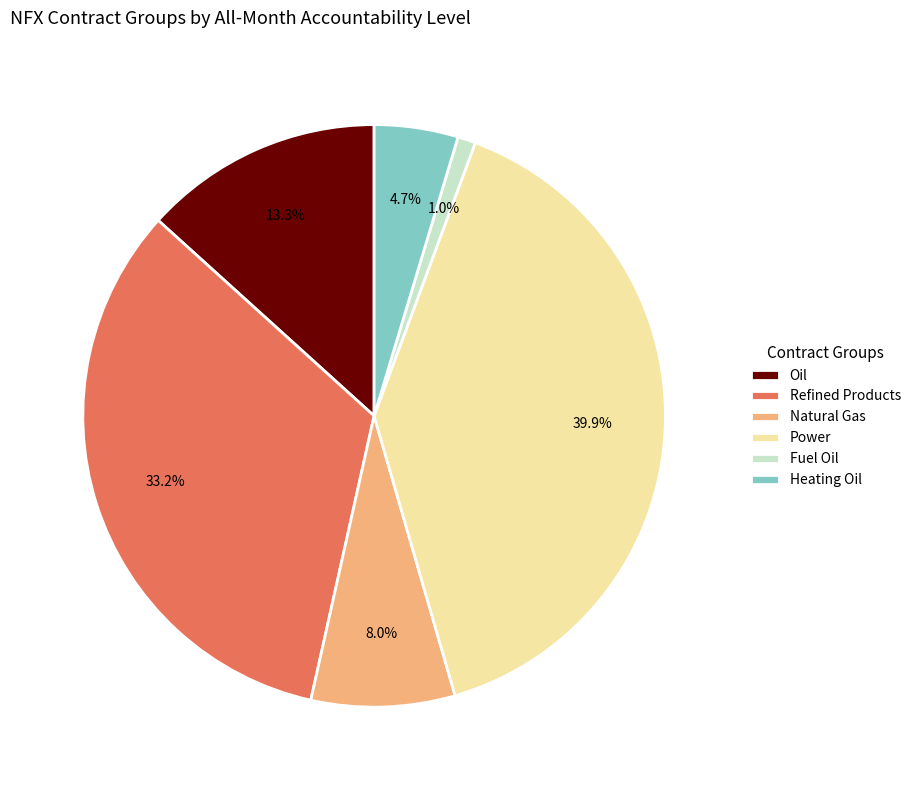

How many segments does this pie chart have?

6